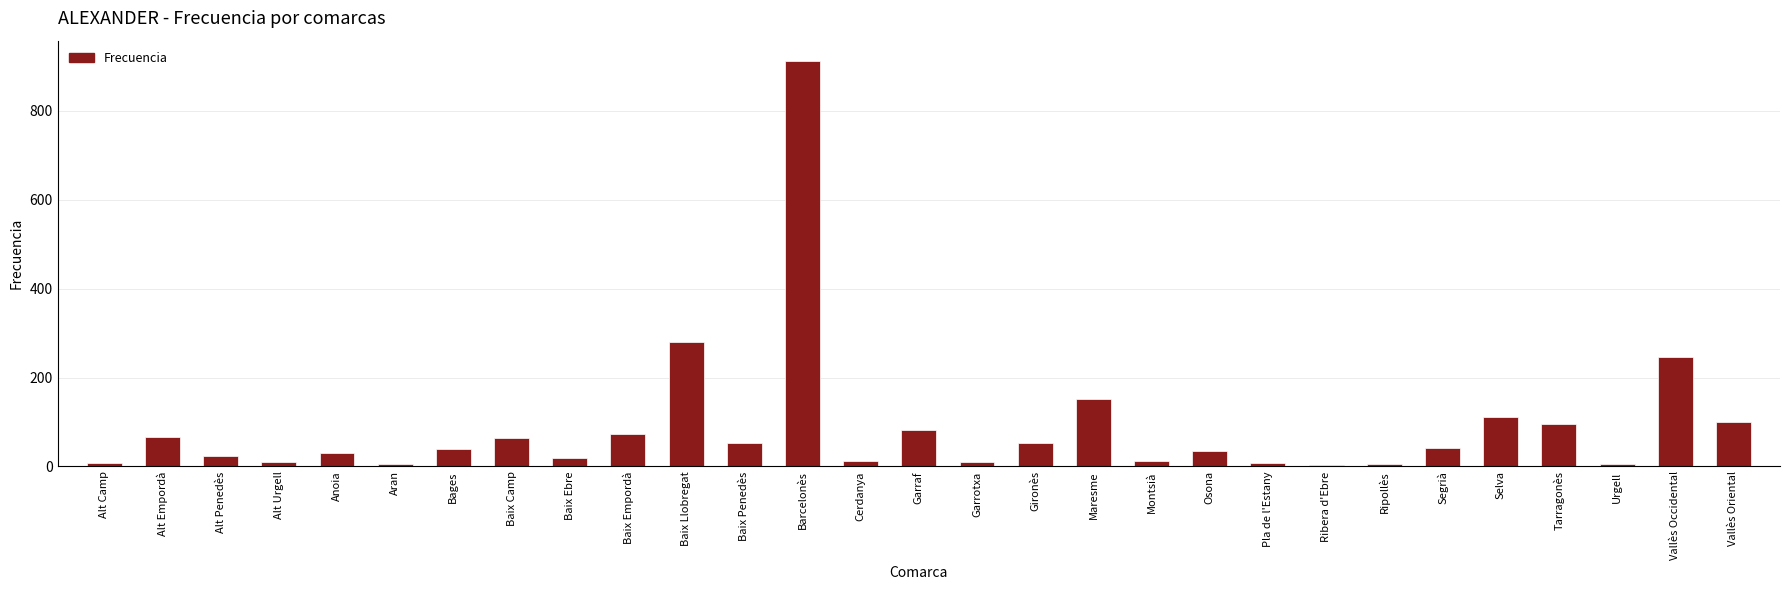

What is the value of the 27th bar from the left?

5